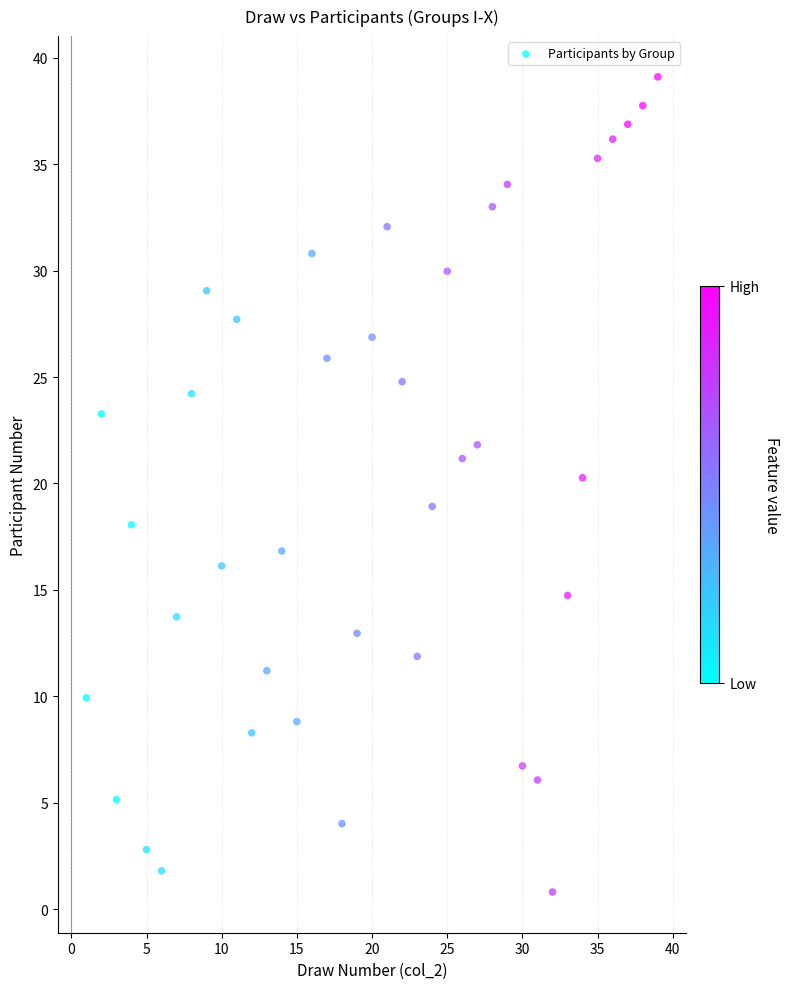

What is the range of X values (max minus min)?

38.0